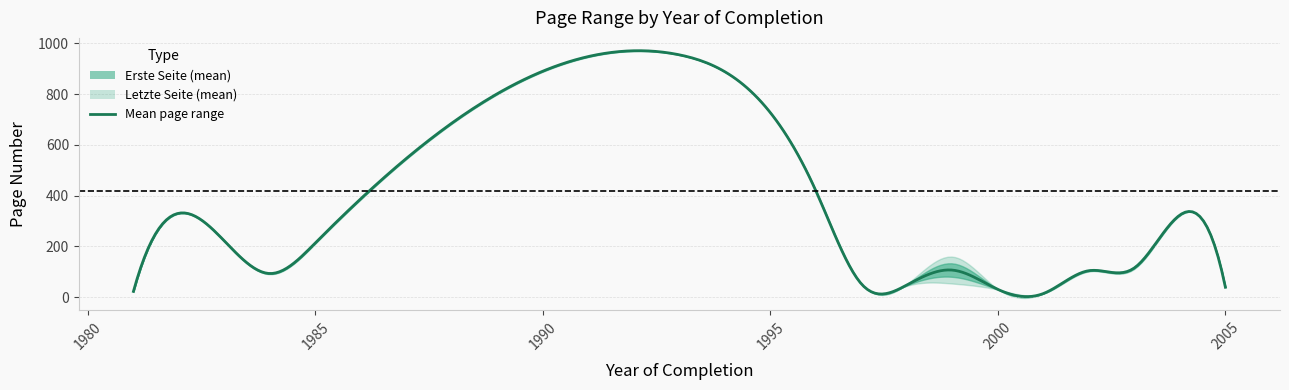

Read the Letzte Seite value at 2002, to the nearest 10.

200